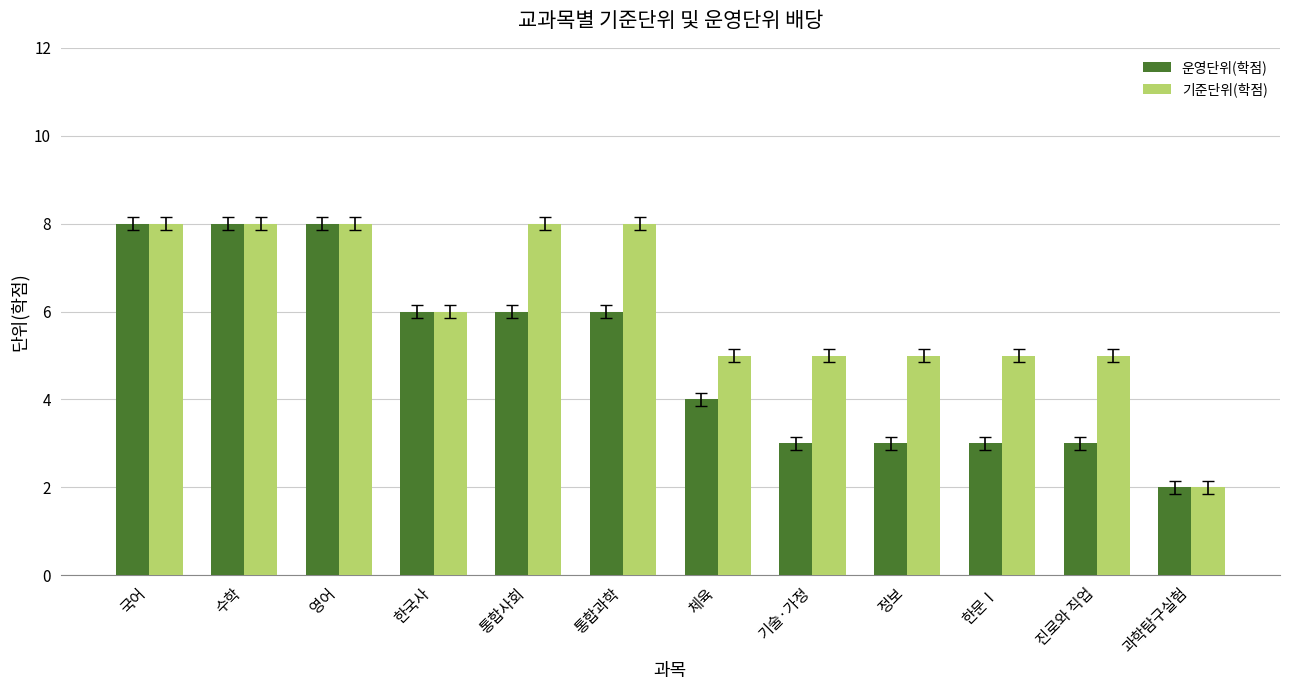

At 한문Ⅰ, list the series in order from largest to smallest.

기준단위(학점), 운영단위(학점)